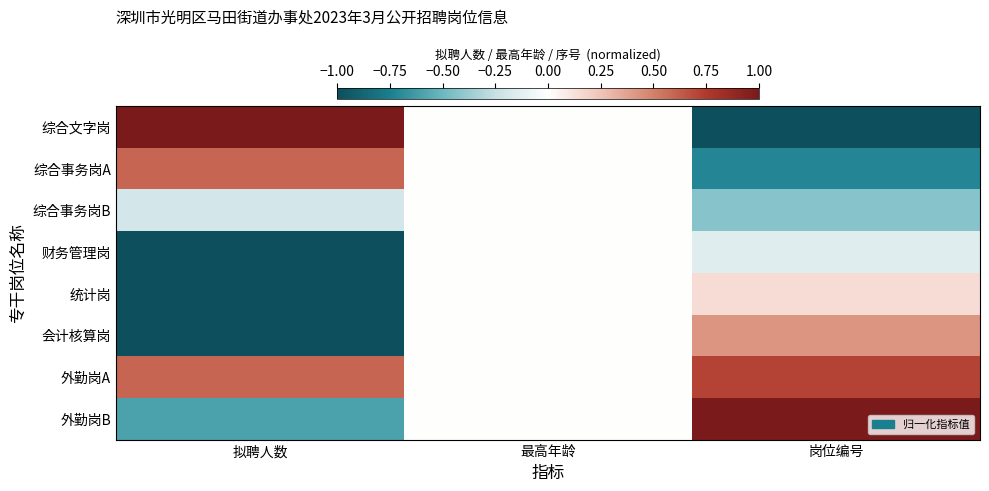

Which label corresponds to the largest value in the chart?

拟聘人数